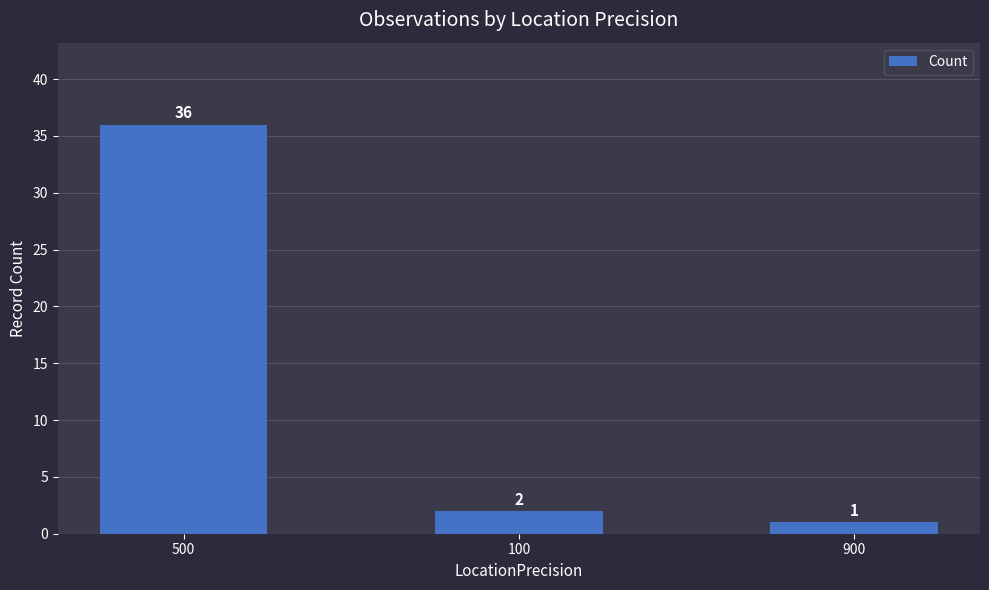

Reading left to right, transcribe all the data shown in this chart.

500=36	100=2	900=1